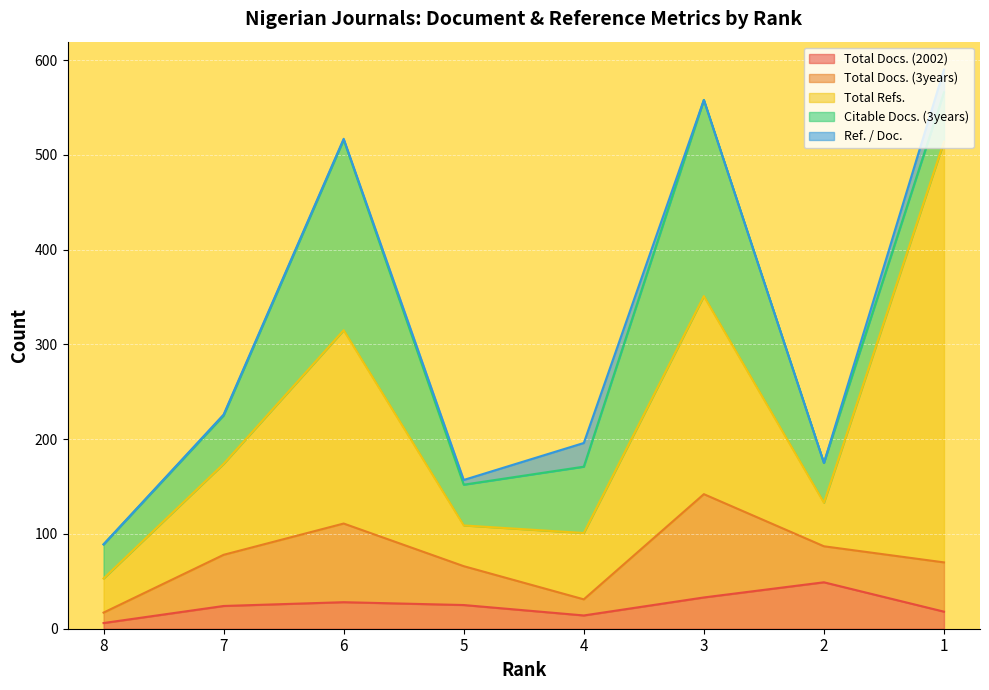

What is the value of the Citable Docs. (3years) point at the 4th from the left?

43